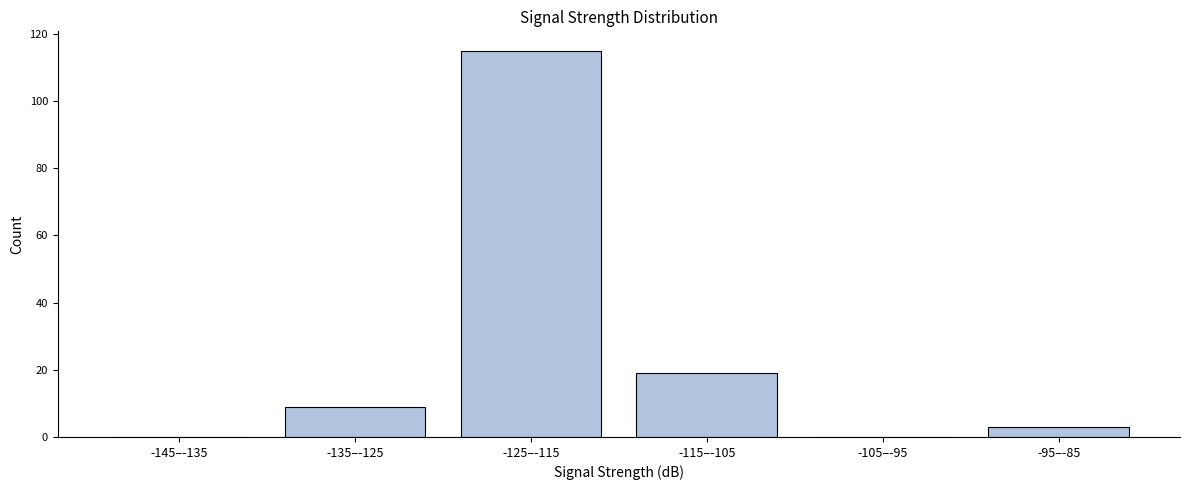

Reading right to left, extract all data points from this chart.

-95–-85=3	-105–-95=0	-115–-105=19	-125–-115=115	-135–-125=9	-145–-135=0